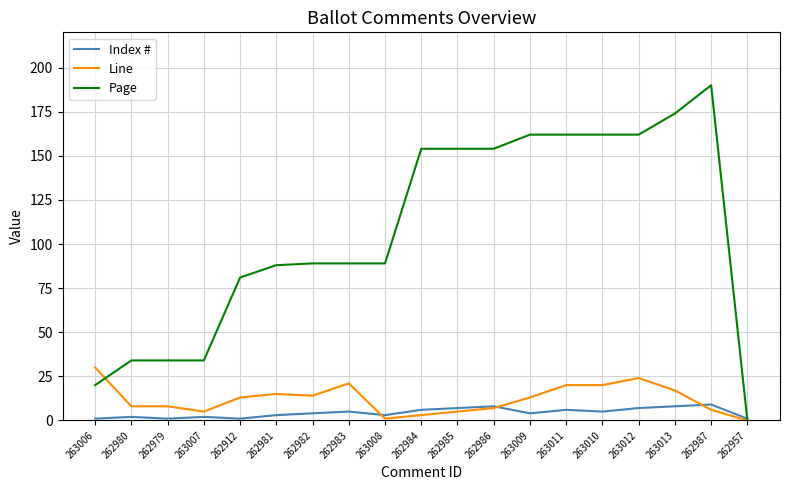

What position from the right is 262983?

12